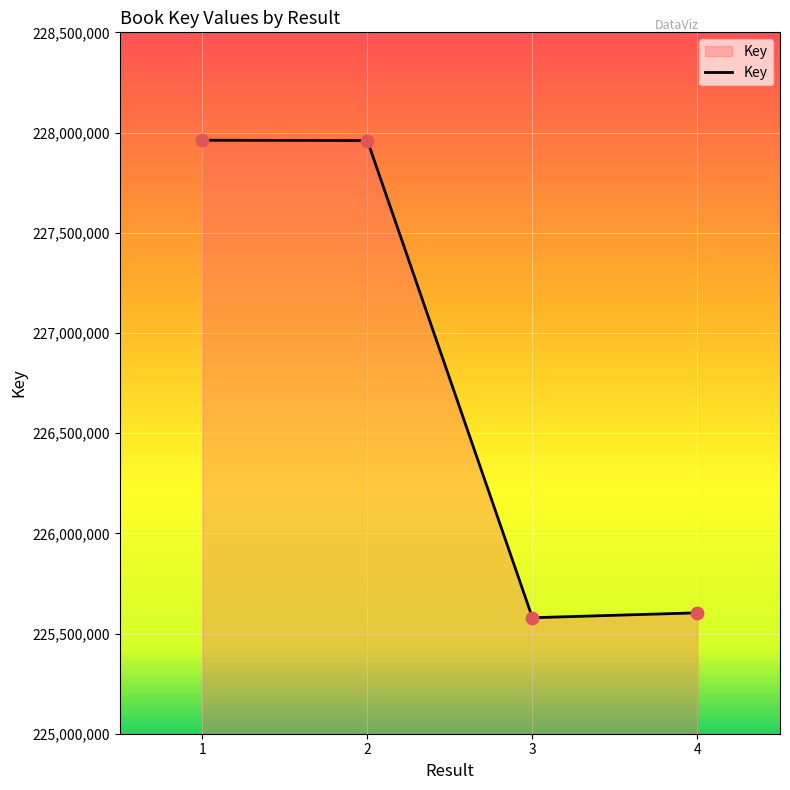

Approximately how many times larger is the value at 4 compared to 1?

1.0